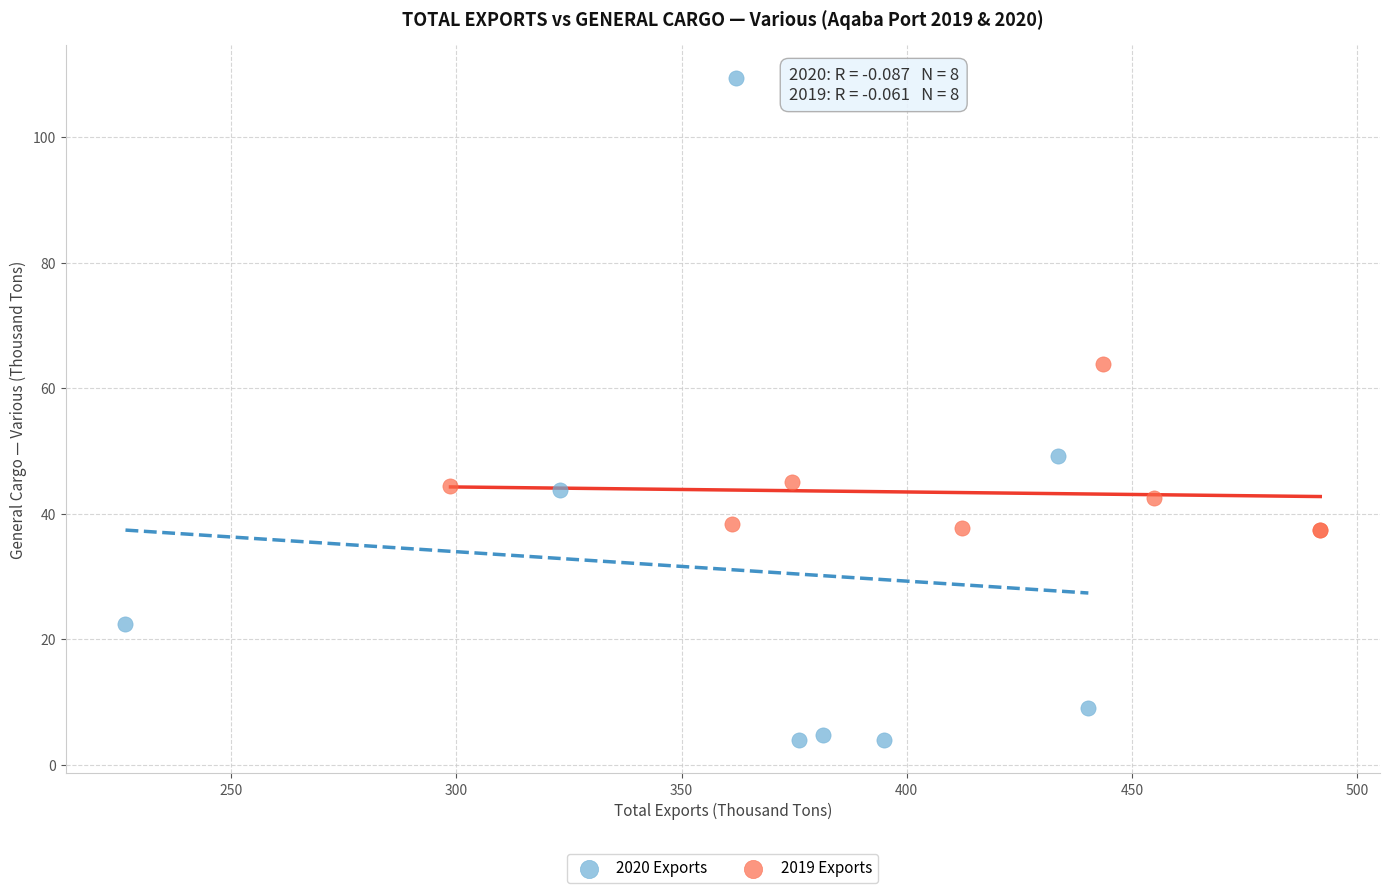

Which series contains the lowest Y value?

2020 Exports